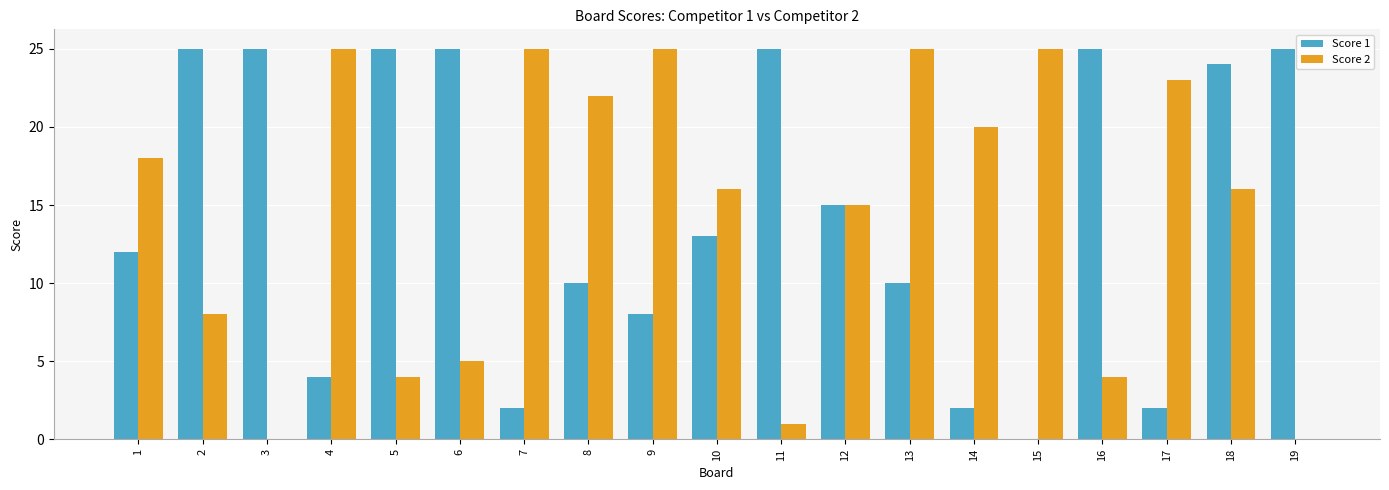

How many groups of bars are there?

19